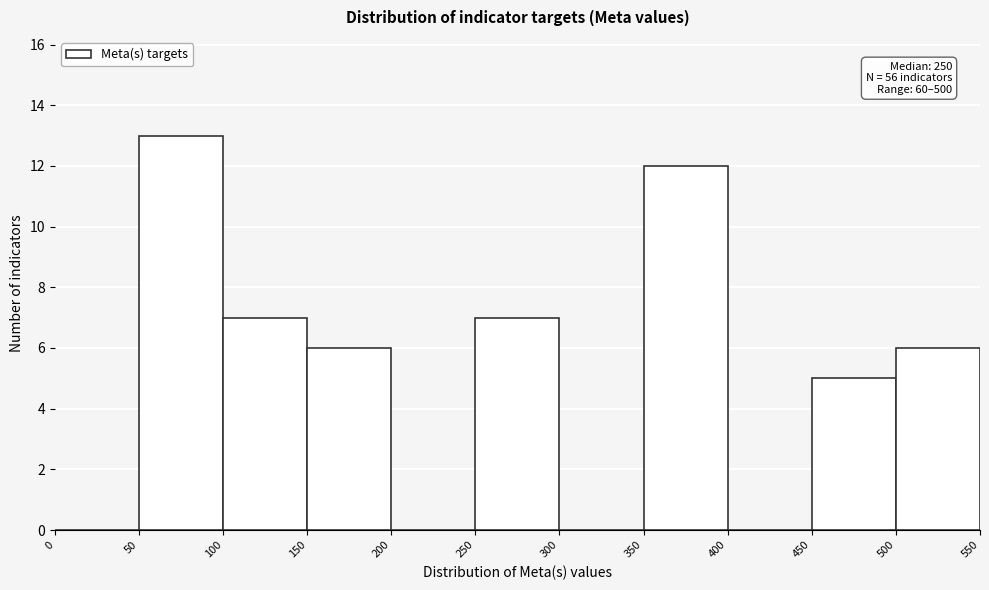

Over which range of the x-axis is the bar tallest?

50 to 100